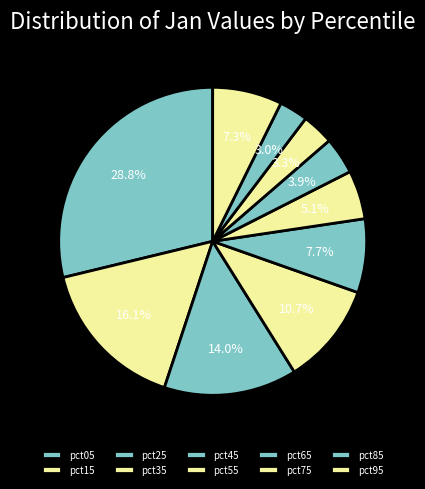

Count the number of slices in the pie.

10